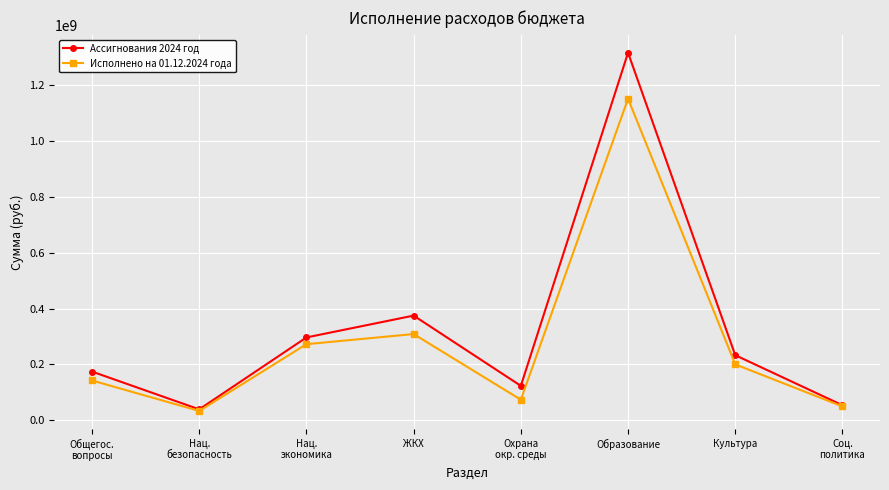

What are all the series names shown in the legend?

Ассигнования 2024 год, Исполнено на 01.12.2024 года